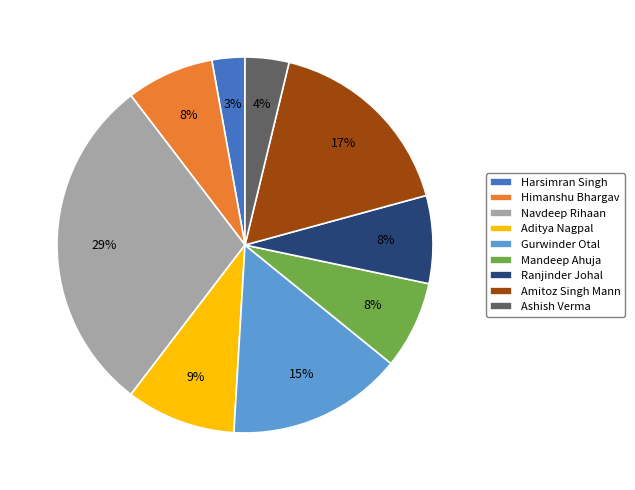

Is it true that Harsimran Singh is 3% of the pie?

True